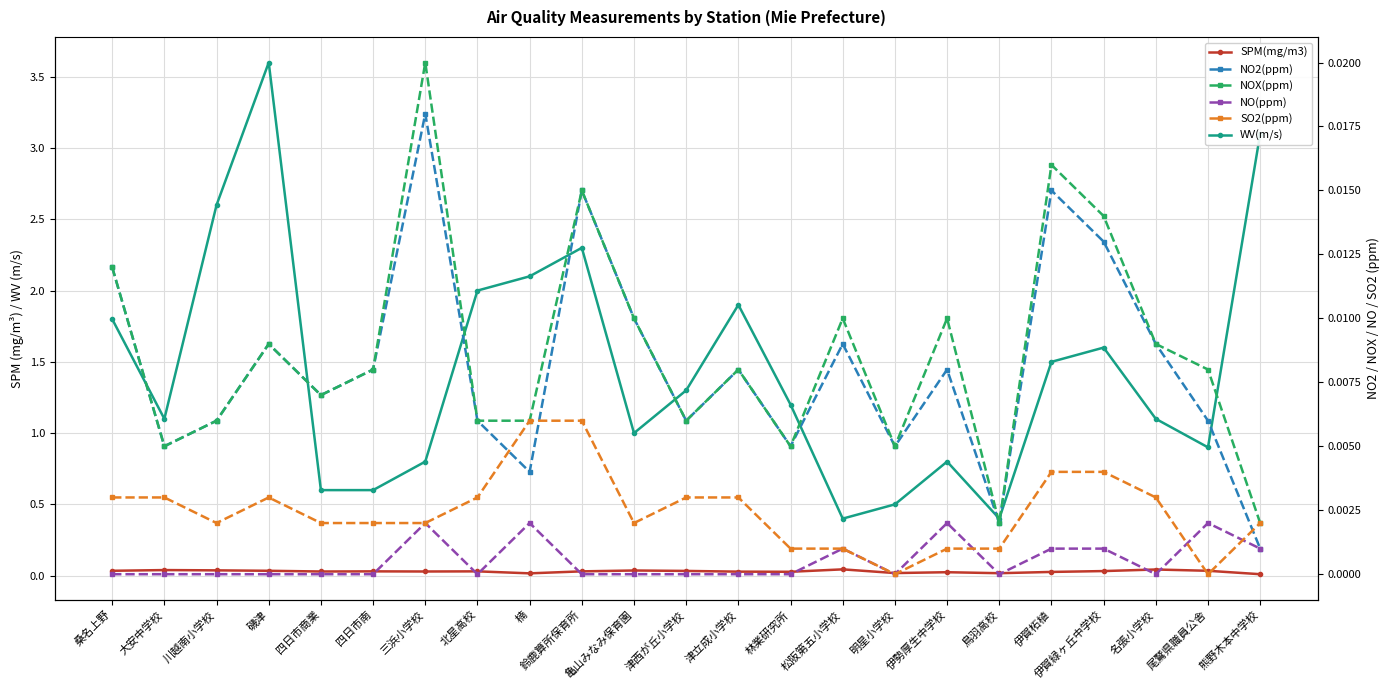

Count the number of categories in the chart.

23